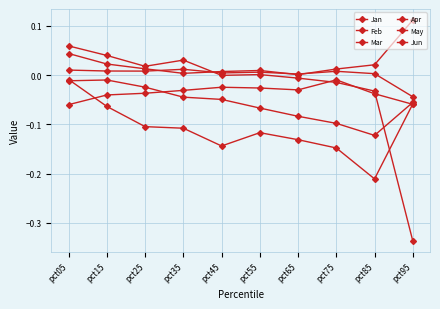

The value of Jan at pct25 is 0.0. True or false?

True